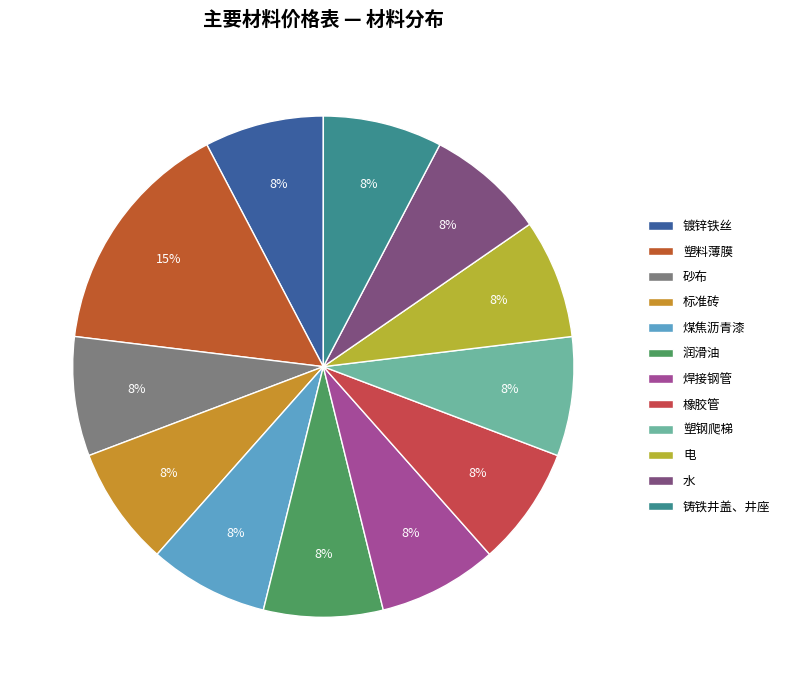

What percentage do 塑钢爬梯 and 塑料薄膜 together represent?

23.1%